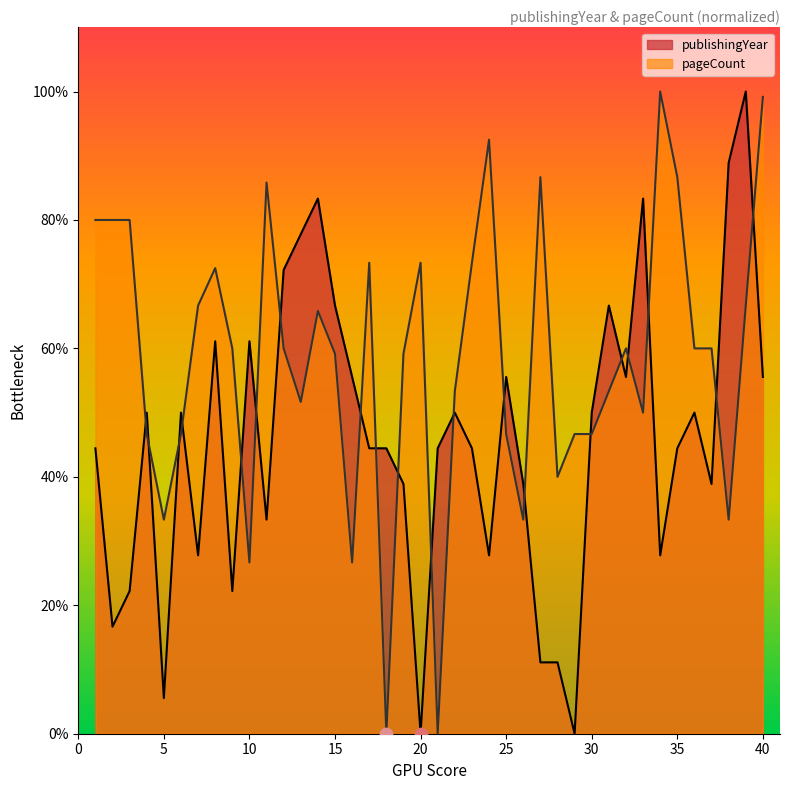

Approximately how many times larger is the value at 29 compared to 32?

0.8